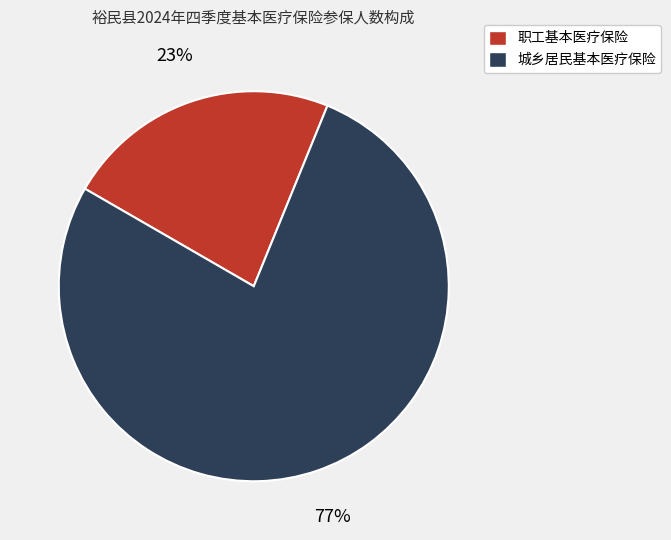

Count the number of slices in the pie.

2